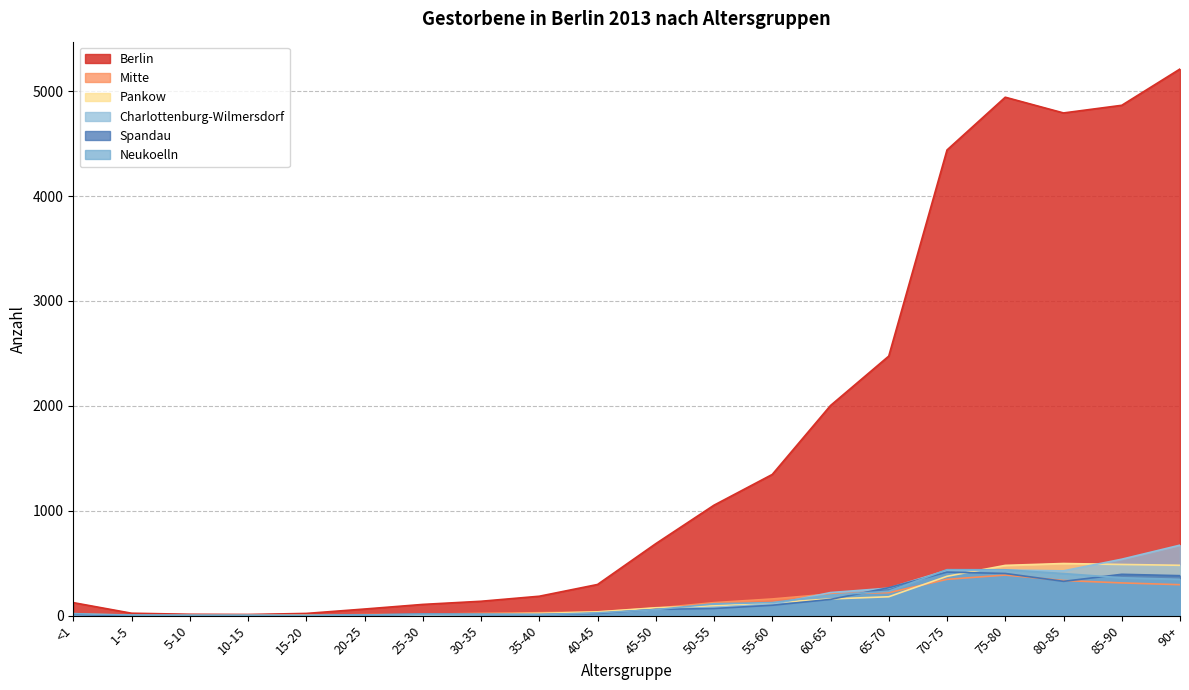

What position from the right is 40-45?

11